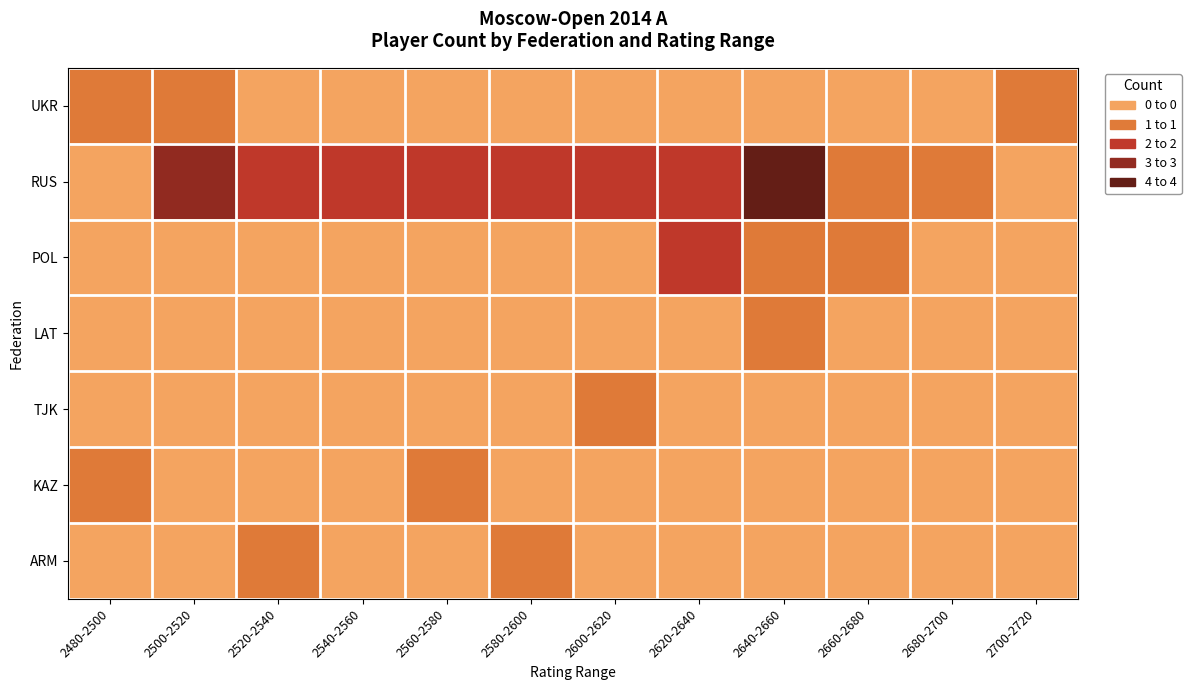

Reading right to left, list all the values displayed in this chart.

UKR: 2700-2720=1	2680-2700=0	2660-2680=0	2640-2660=0	2620-2640=0	2600-2620=0	2580-2600=0	2560-2580=0	2540-2560=0	2520-2540=0	2500-2520=1	2480-2500=1
RUS: 2700-2720=0	2680-2700=1	2660-2680=1	2640-2660=4	2620-2640=2	2600-2620=2	2580-2600=2	2560-2580=2	2540-2560=2	2520-2540=2	2500-2520=3	2480-2500=0
POL: 2700-2720=0	2680-2700=0	2660-2680=1	2640-2660=1	2620-2640=2	2600-2620=0	2580-2600=0	2560-2580=0	2540-2560=0	2520-2540=0	2500-2520=0	2480-2500=0
LAT: 2700-2720=0	2680-2700=0	2660-2680=0	2640-2660=1	2620-2640=0	2600-2620=0	2580-2600=0	2560-2580=0	2540-2560=0	2520-2540=0	2500-2520=0	2480-2500=0
TJK: 2700-2720=0	2680-2700=0	2660-2680=0	2640-2660=0	2620-2640=0	2600-2620=1	2580-2600=0	2560-2580=0	2540-2560=0	2520-2540=0	2500-2520=0	2480-2500=0
KAZ: 2700-2720=0	2680-2700=0	2660-2680=0	2640-2660=0	2620-2640=0	2600-2620=0	2580-2600=0	2560-2580=1	2540-2560=0	2520-2540=0	2500-2520=0	2480-2500=1
ARM: 2700-2720=0	2680-2700=0	2660-2680=0	2640-2660=0	2620-2640=0	2600-2620=0	2580-2600=1	2560-2580=0	2540-2560=0	2520-2540=1	2500-2520=0	2480-2500=0